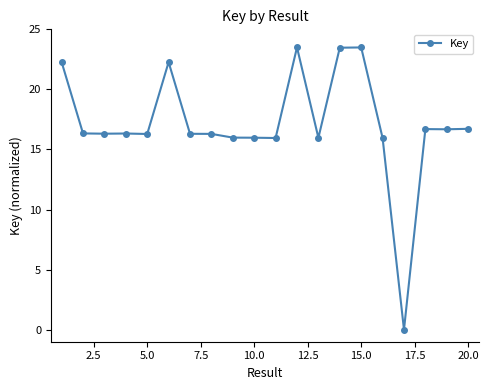

What is the maximum value shown in the chart?

23.5